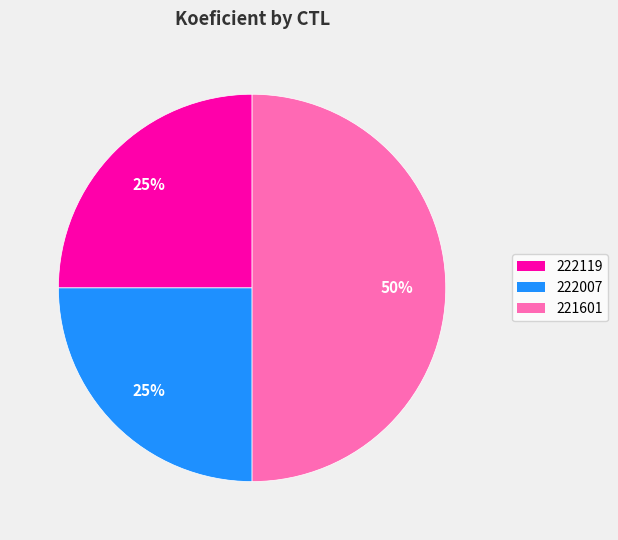

What is the largest slice in the pie chart?

221601